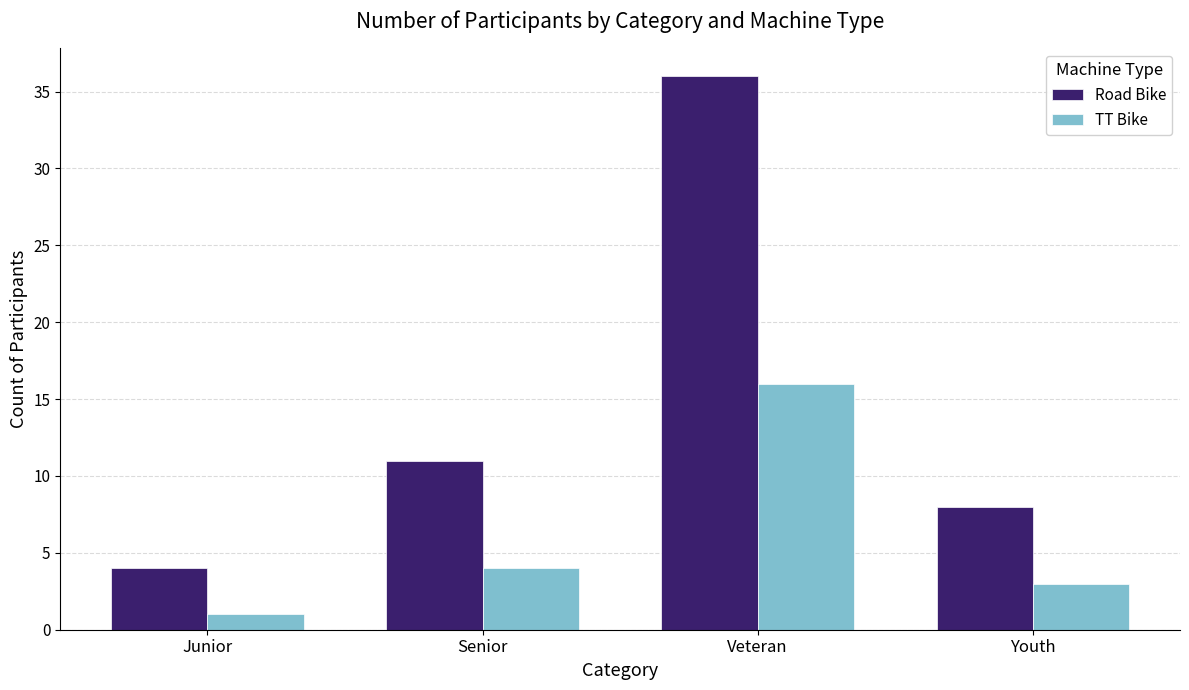

Which series changed the most between Junior and Youth?

Road Bike